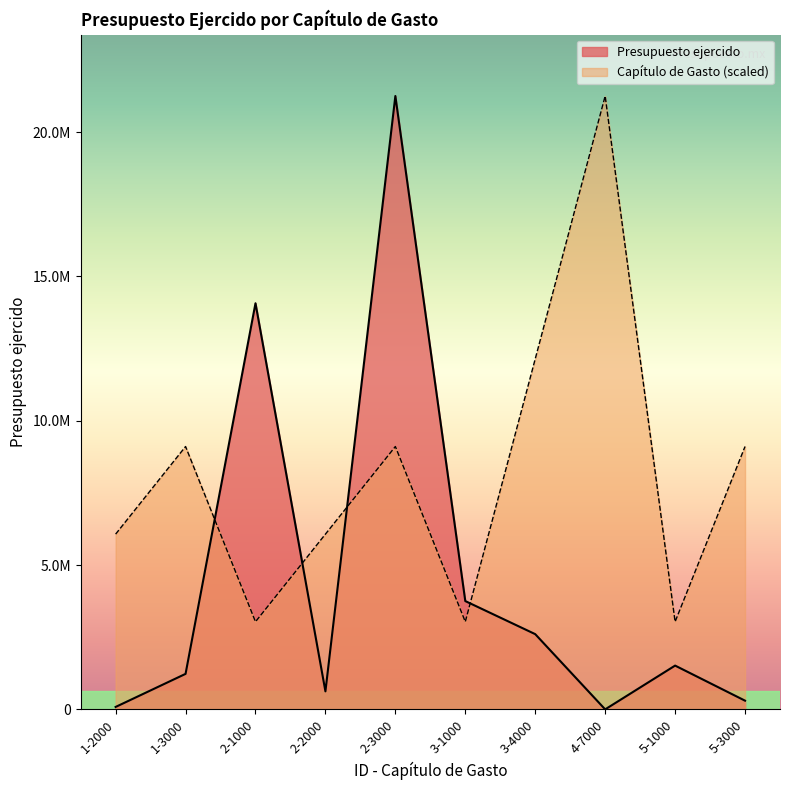

Is it true that Presupuesto ejercido equals 3752278.9 at 3-1000?

True